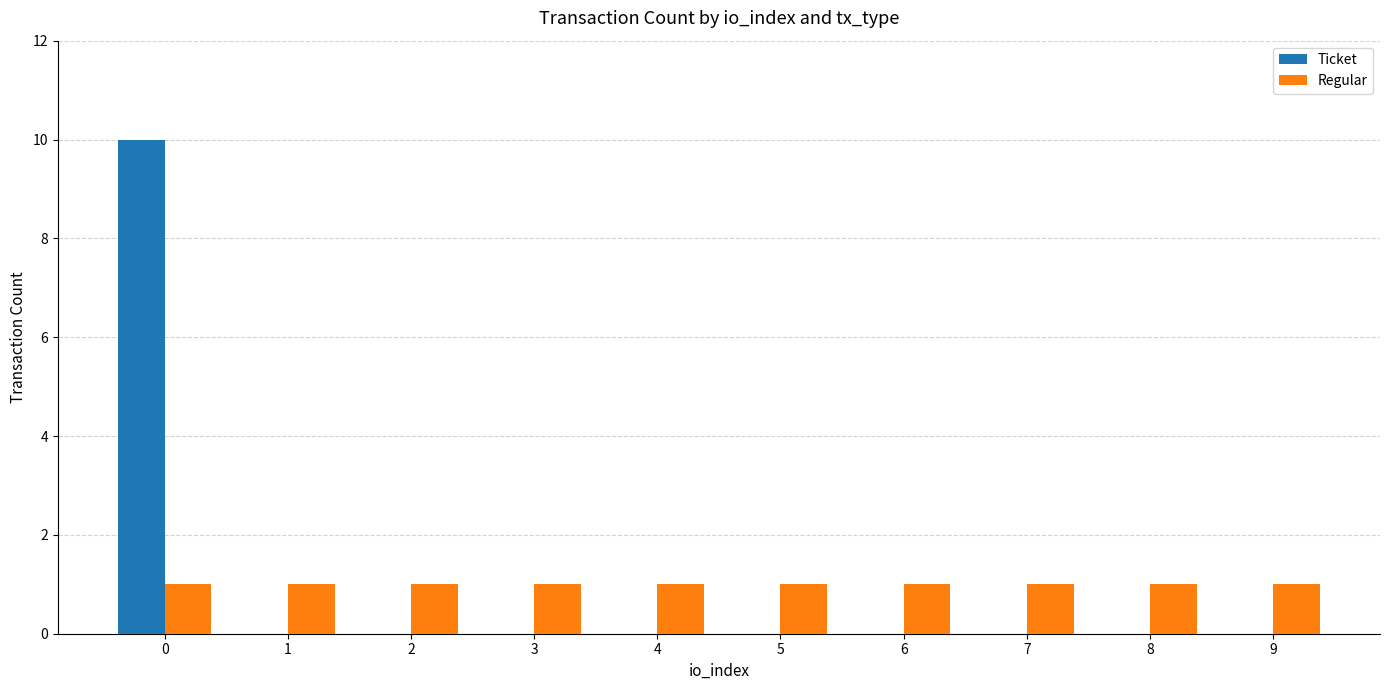

Reading left to right, extract all data points from this chart.

Ticket: 0=10	1=0	2=0	3=0	4=0	5=0	6=0	7=0	8=0	9=0
Regular: 0=1	1=1	2=1	3=1	4=1	5=1	6=1	7=1	8=1	9=1